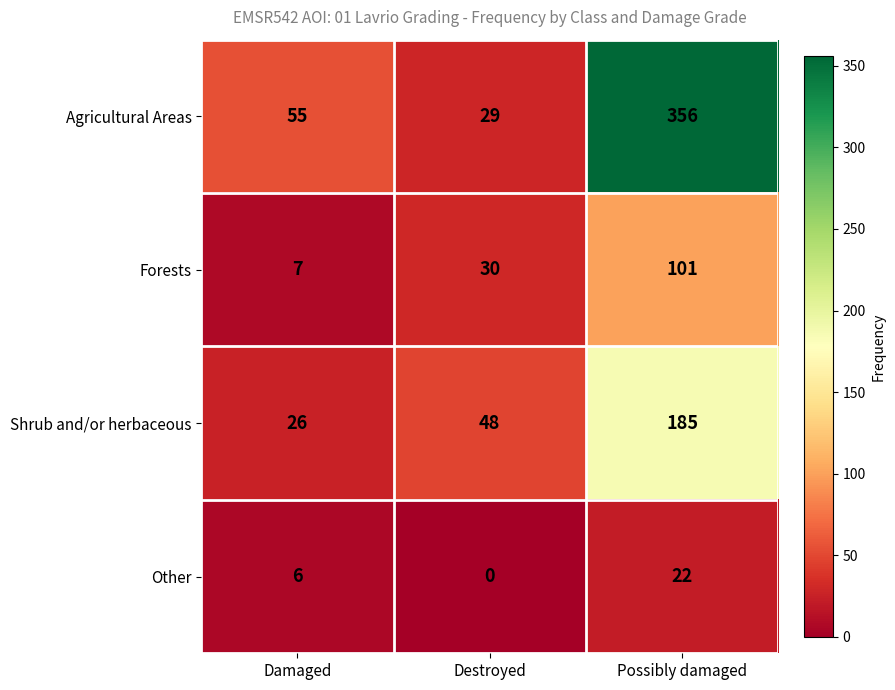

Count the Other values in the range 0 to 22.

3